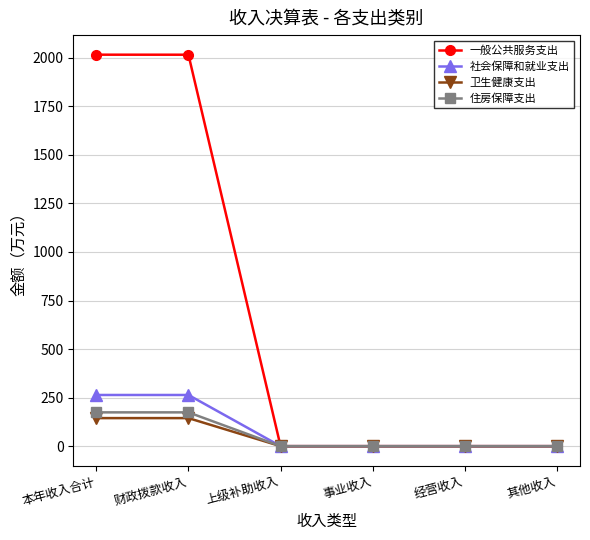

What is the label of the 3rd point from the left?

上级补助收入